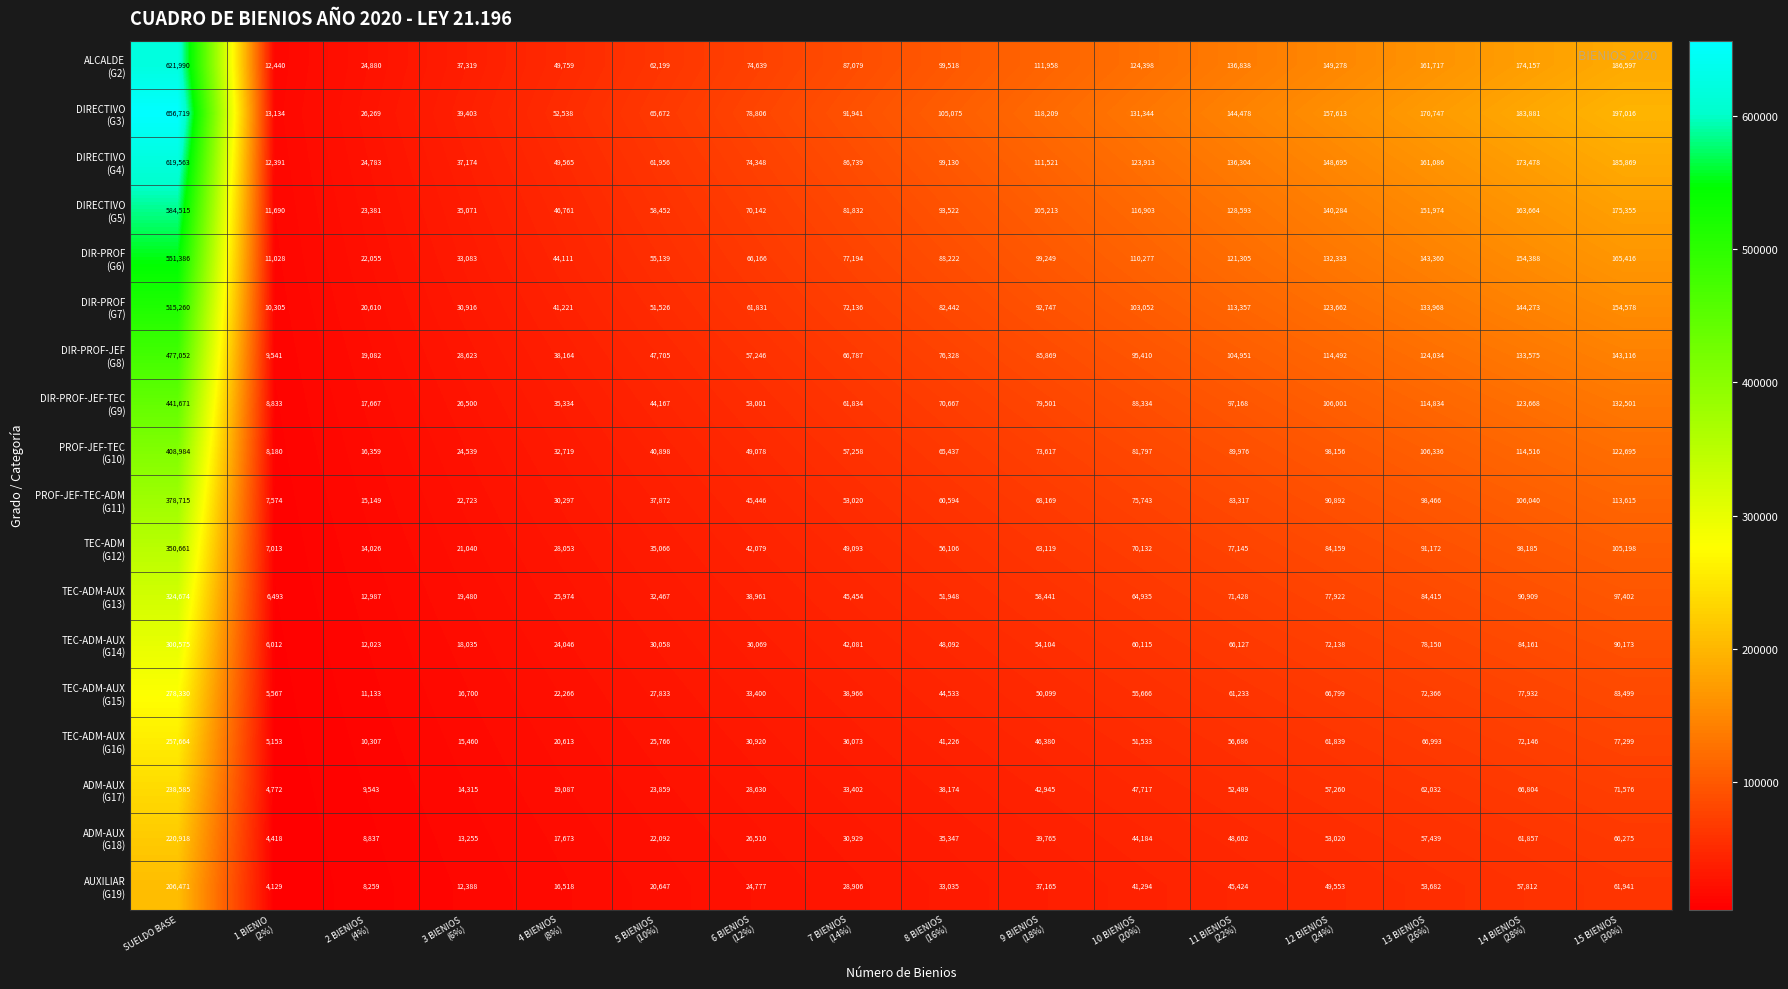

How many distinct data groups are displayed?

18